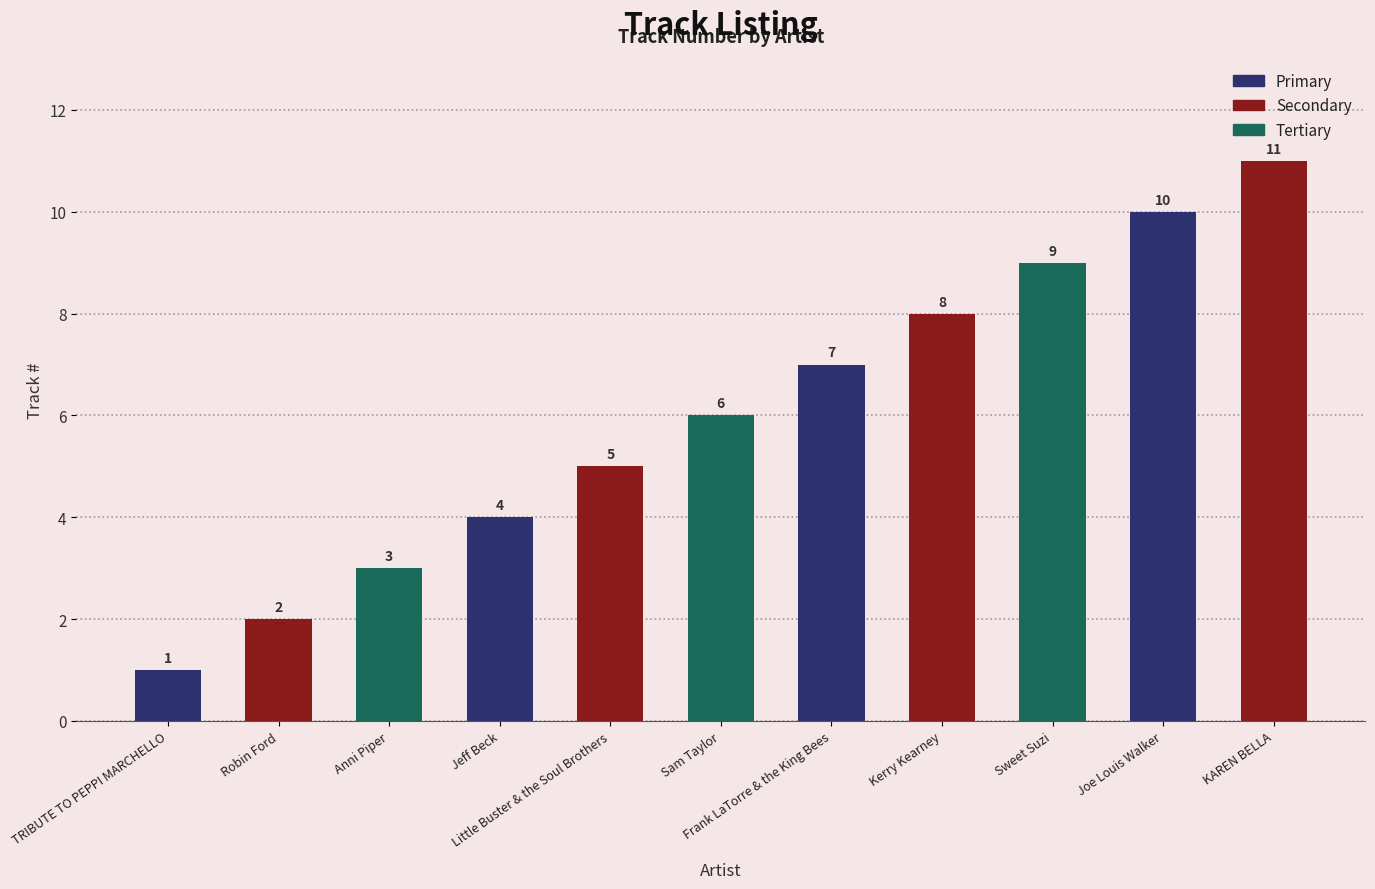

Are the bars horizontal?

No